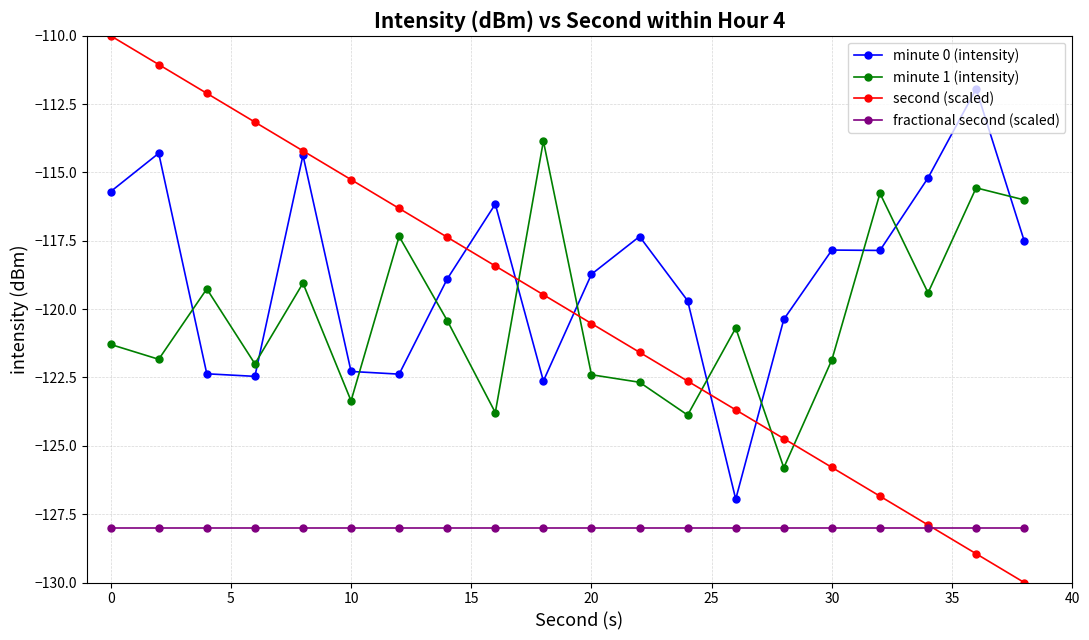

List the series in order of their peak value, highest first.

second (scaled), minute 0 (intensity), minute 1 (intensity), fractional second (scaled)